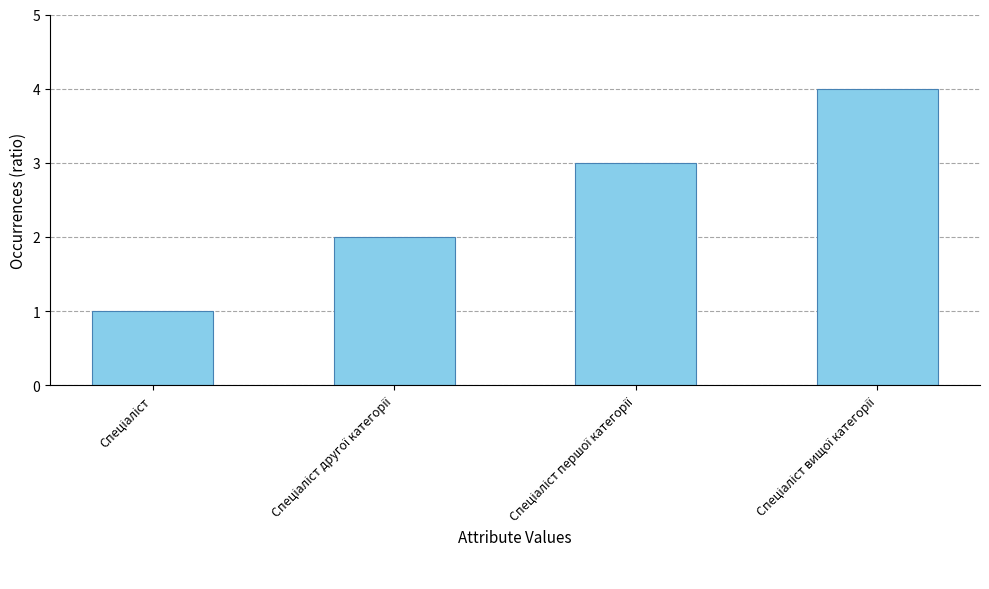

What is the greatest value displayed?

4